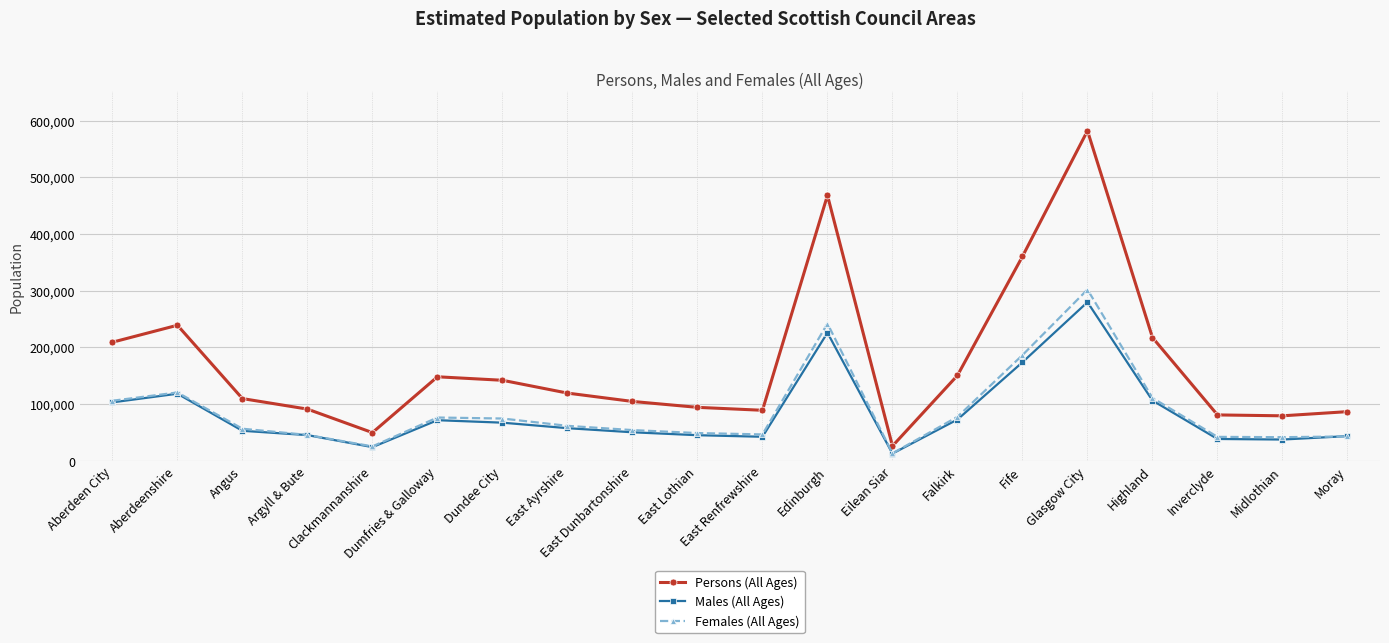

The Males (All Ages) series shows 38686 at Inverclyde. True or false?

True